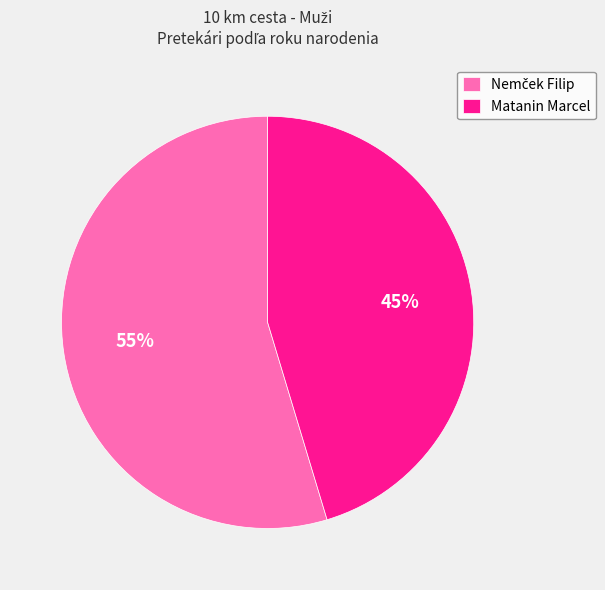

Is there a majority slice in this chart?

Yes